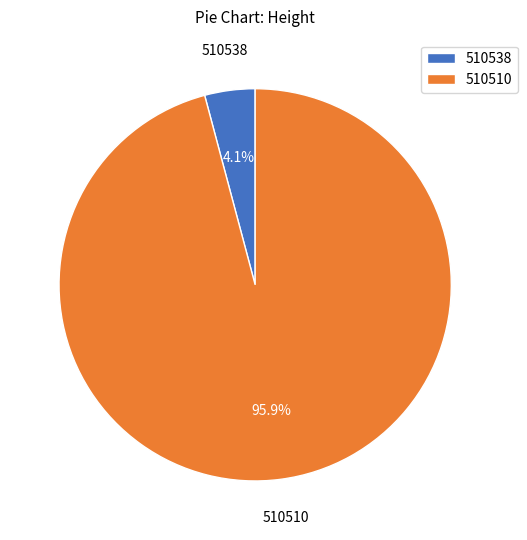

Between 510538 and 510510, which is larger?

510510